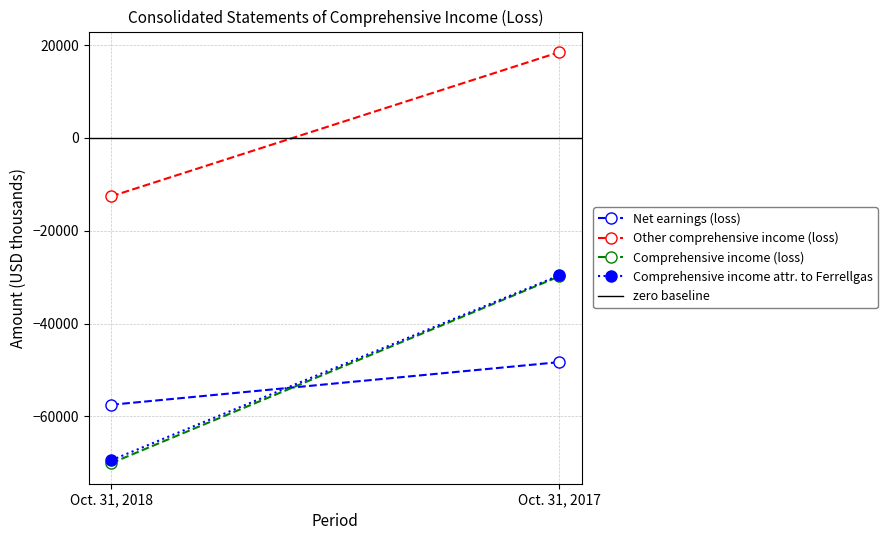

What is the sum of all Net earnings (loss) values?

-105824